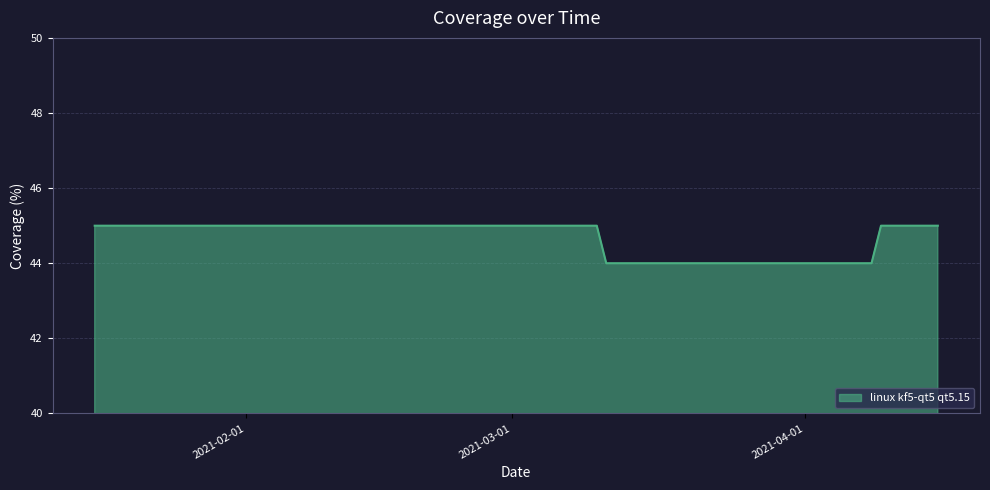

What is the minimum value shown in the chart?

44